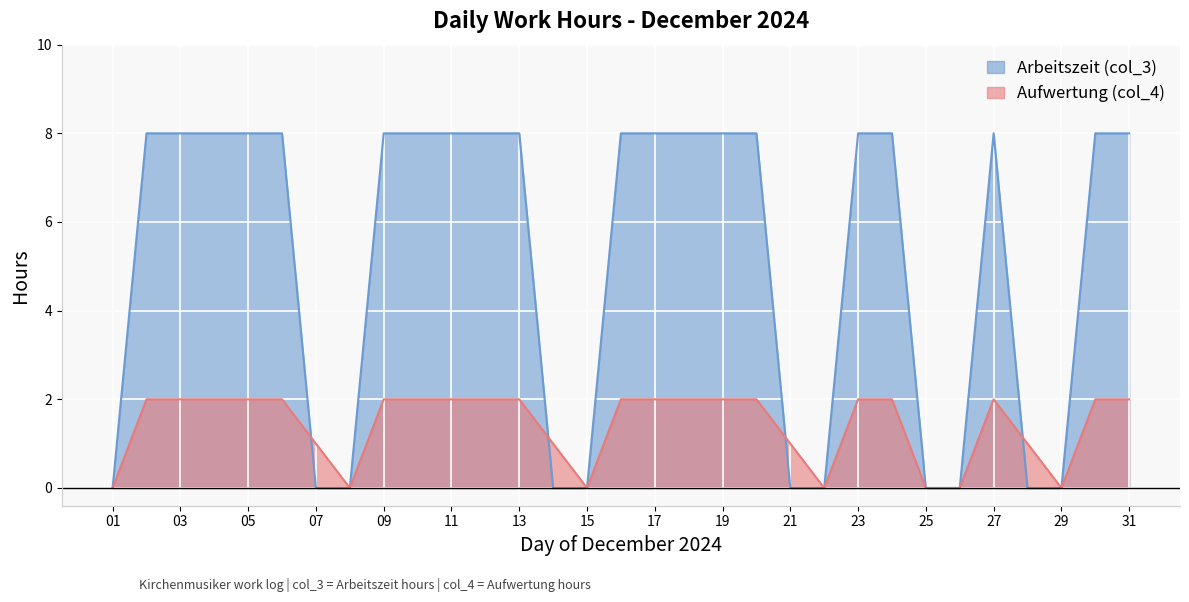

What is the value of the Arbeitszeit (col_3) point at the 23rd from the left?

8